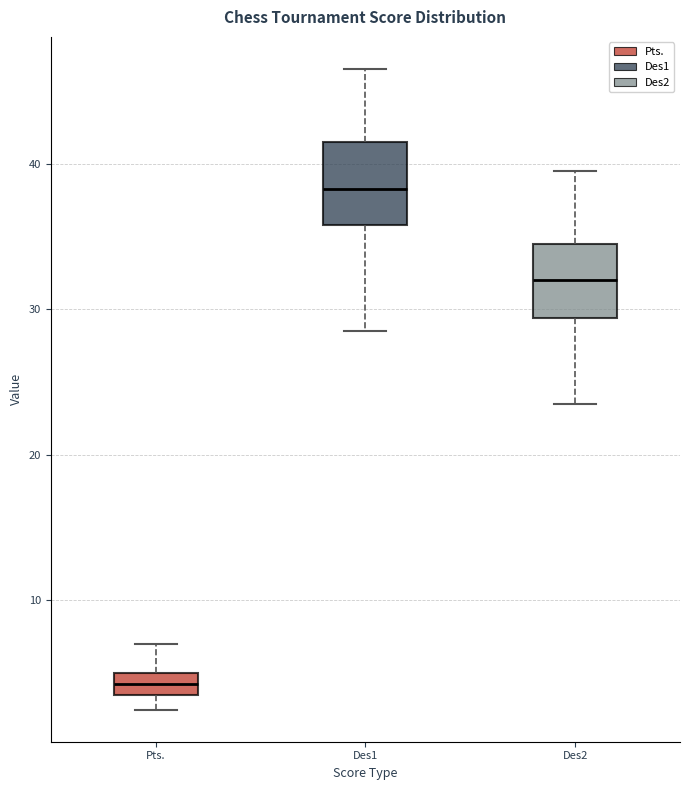

Which box has the lowest median line?

Pts.